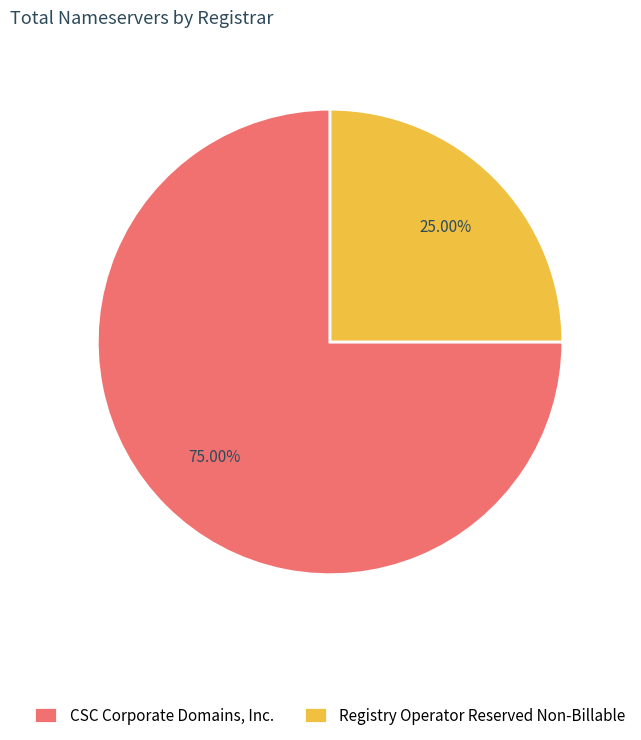

How many segments does this pie chart have?

2